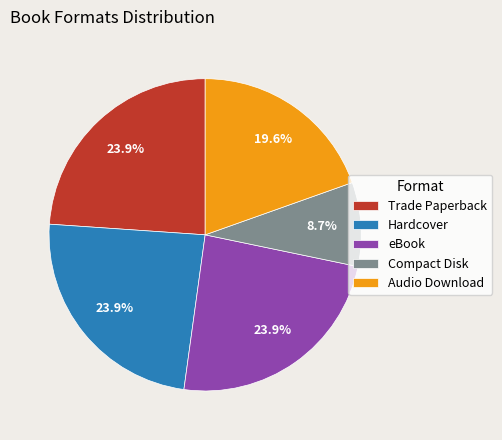

To the nearest percent, what is the combined percentage of Compact Disk and eBook?

33%